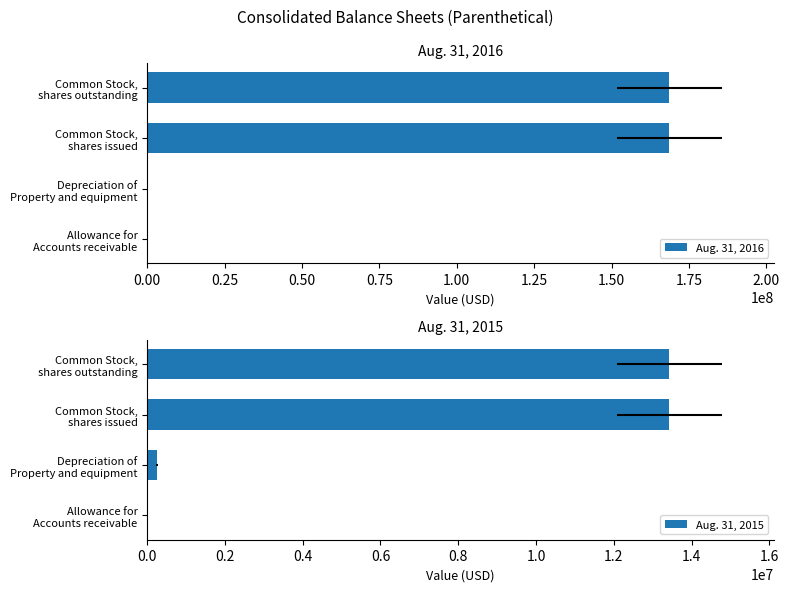

Are the bars horizontal?

Yes